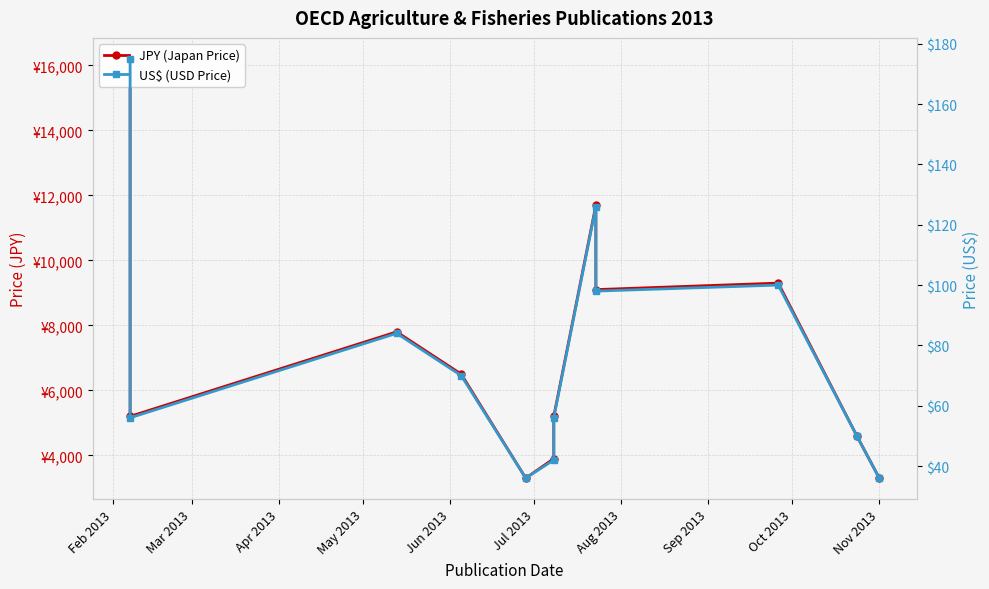

The value of US$ (USD Price) at Jul 2013 is 68. True or false?

False